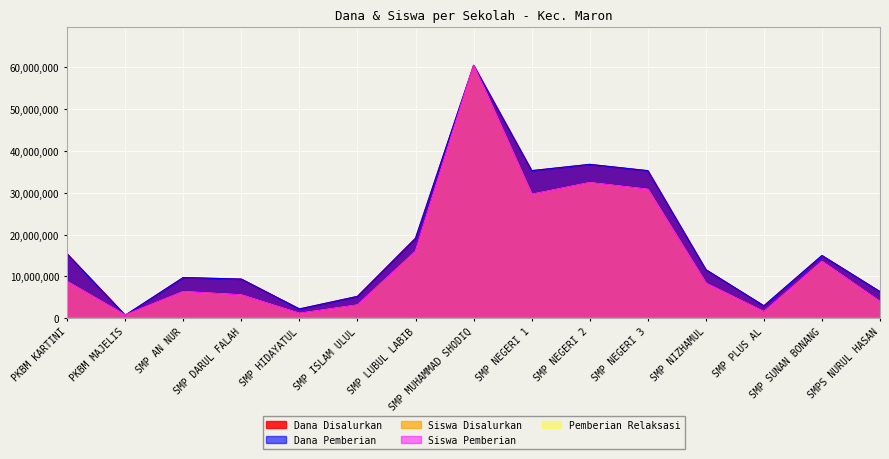

What is the difference between the highest and lowest values at SMP LUBUL LABIB?

3125000